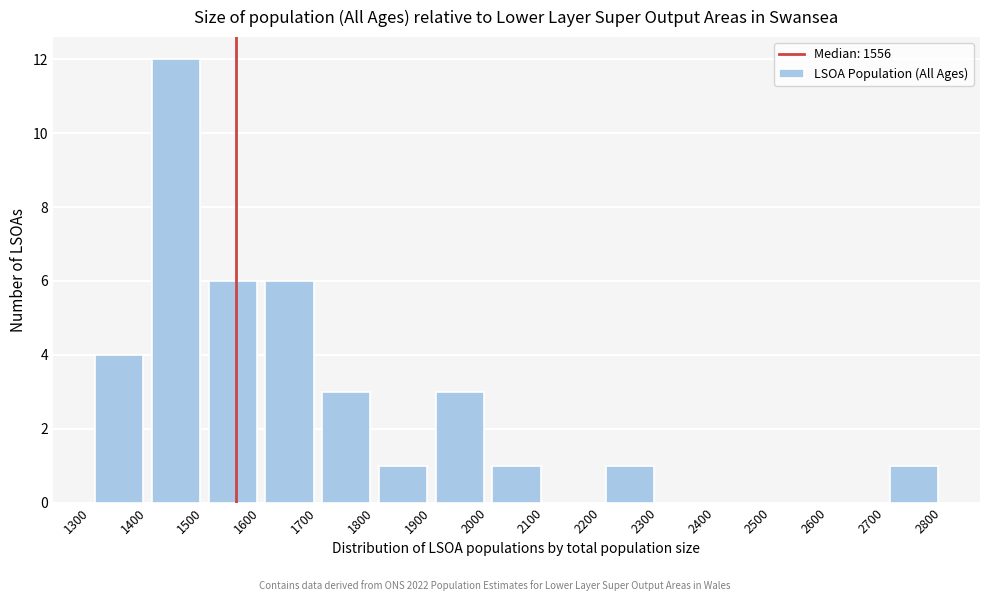

Reading left to right, transcribe this chart: for each bar, give the range it covers on the x-axis and its height. The values are not printed on the chart, so give them approximately, as read against the axis.

1300 to 1400: 4
1400 to 1500: 12
1500 to 1600: 6
1600 to 1700: 6
1700 to 1800: 3
1800 to 1900: 1
1900 to 2000: 3
2000 to 2100: 1
2100 to 2200: 0
2200 to 2300: 1
2300 to 2400: 0
2400 to 2500: 0
2500 to 2600: 0
2600 to 2700: 0
2700 to 2800: 1